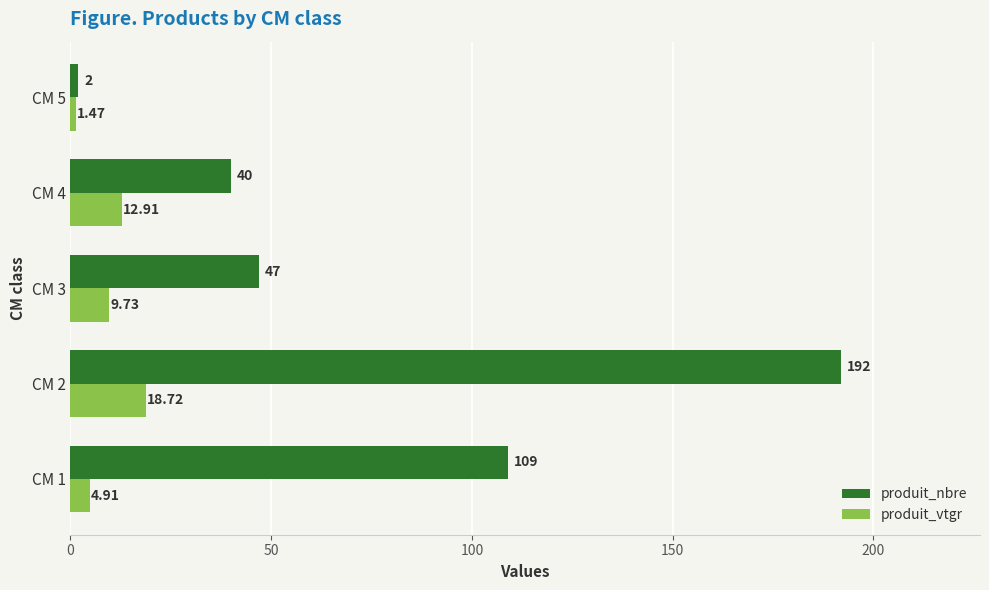

Is the value of produit_nbre at CM 4 greater than the value of produit_vtgr at CM 3?

Yes